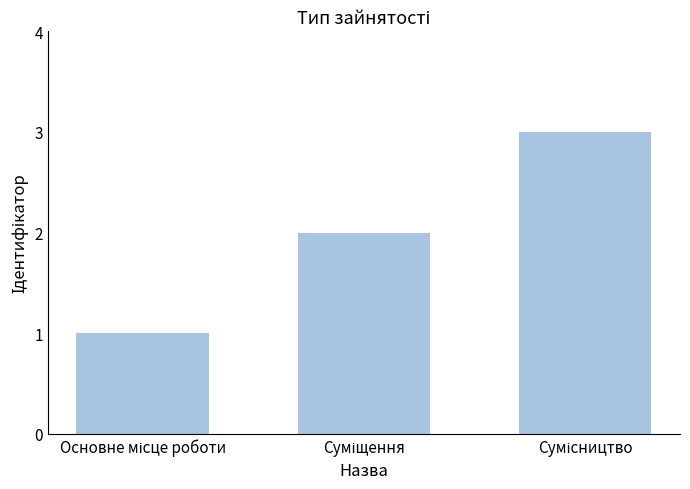

What is the difference between the maximum and minimum values?

2